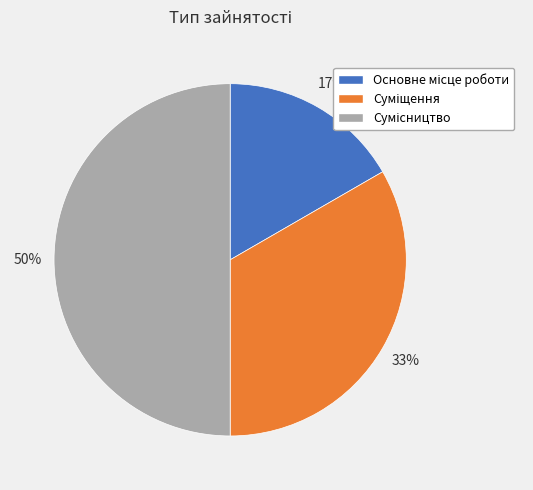

To the nearest percent, what is the difference between the largest and smallest slice percentages?

33%